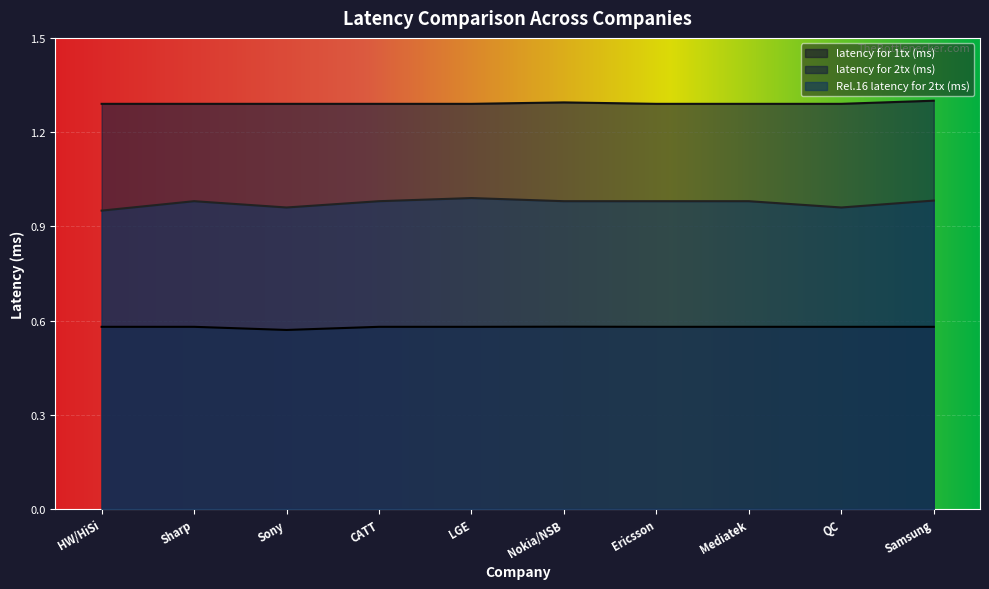

Reading right to left, transcribe all the data shown in this chart.

latency for 1tx (ms): 0.6	0.6	0.6	0.6	0.6	0.6	0.6	0.6	0.6	0.6
latency for 2tx (ms): 1.3	1.3	1.3	1.3	1.3	1.3	1.3	1.3	1.3	1.3
Rel.16 latency for 2tx (ms): 1.0	1.0	1.0	1.0	1.0	1.0	1.0	1.0	1.0	0.9